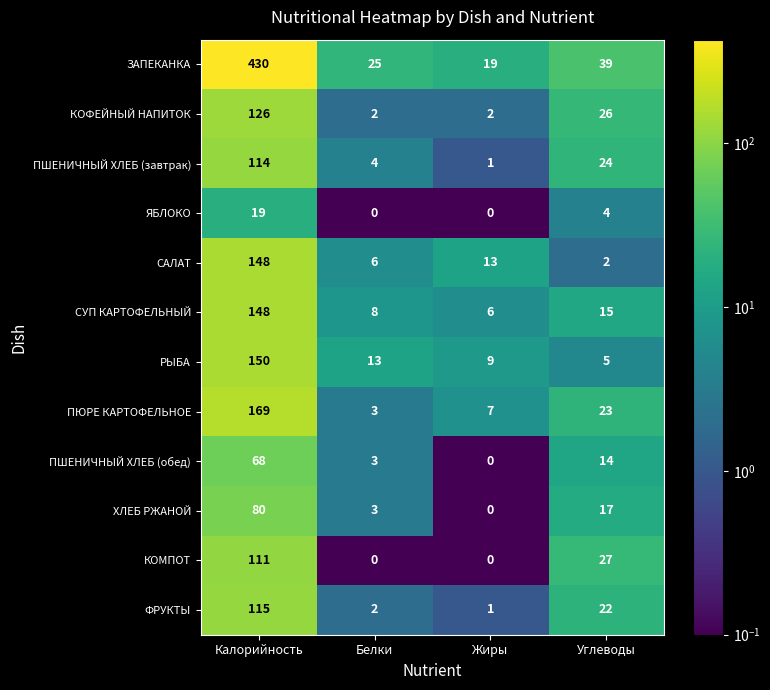

What is the highest value of the ЯБЛОКО series?

19